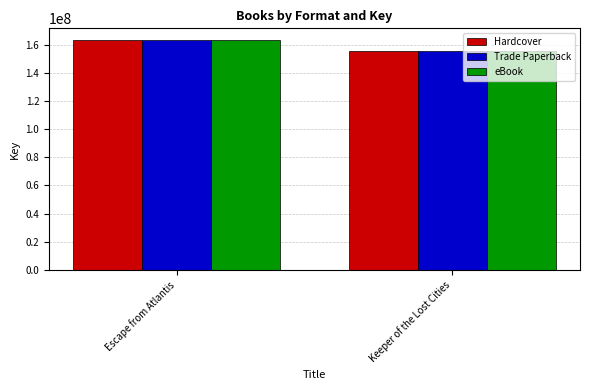

What is the lowest value of the Hardcover series?

155249430